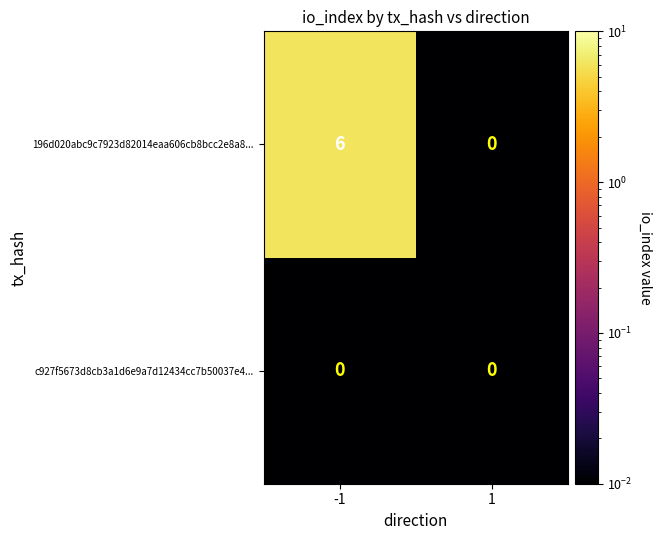

Which series has the largest range (max minus min)?

196d020abc9c7923d82014eaa606cb8bcc2e8a8...